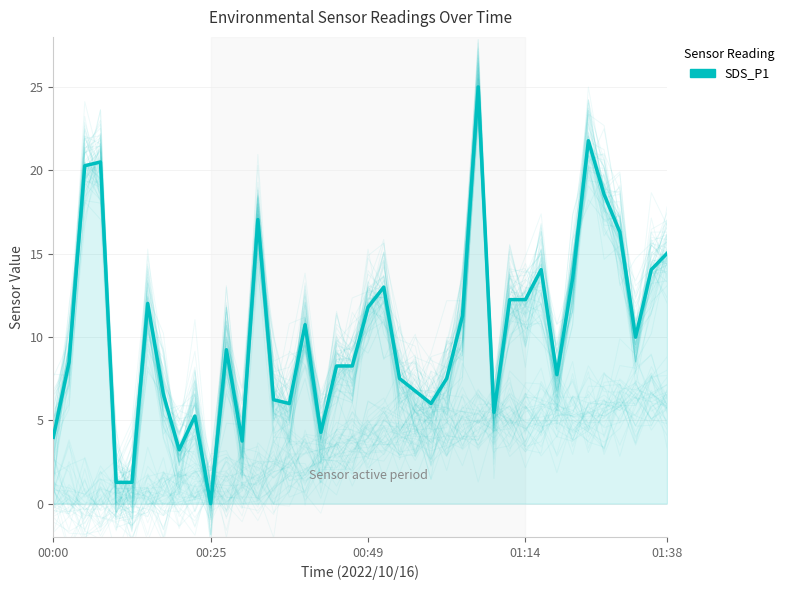

Reading left to right, extract all data points from this chart.

4.0	8.5	20.3	20.5	1.3	1.3	12.0	6.5	3.2	5.3	0.0	9.2	3.8	17.0	6.2	6.0	10.7	4.3	8.3	8.3	11.8	13.0	7.5	6.8	6.0	7.5	11.3	25.0	5.5	12.2	12.2	14.0	7.7	13.5	21.8	18.5	16.3	10.0	14.0	15.0